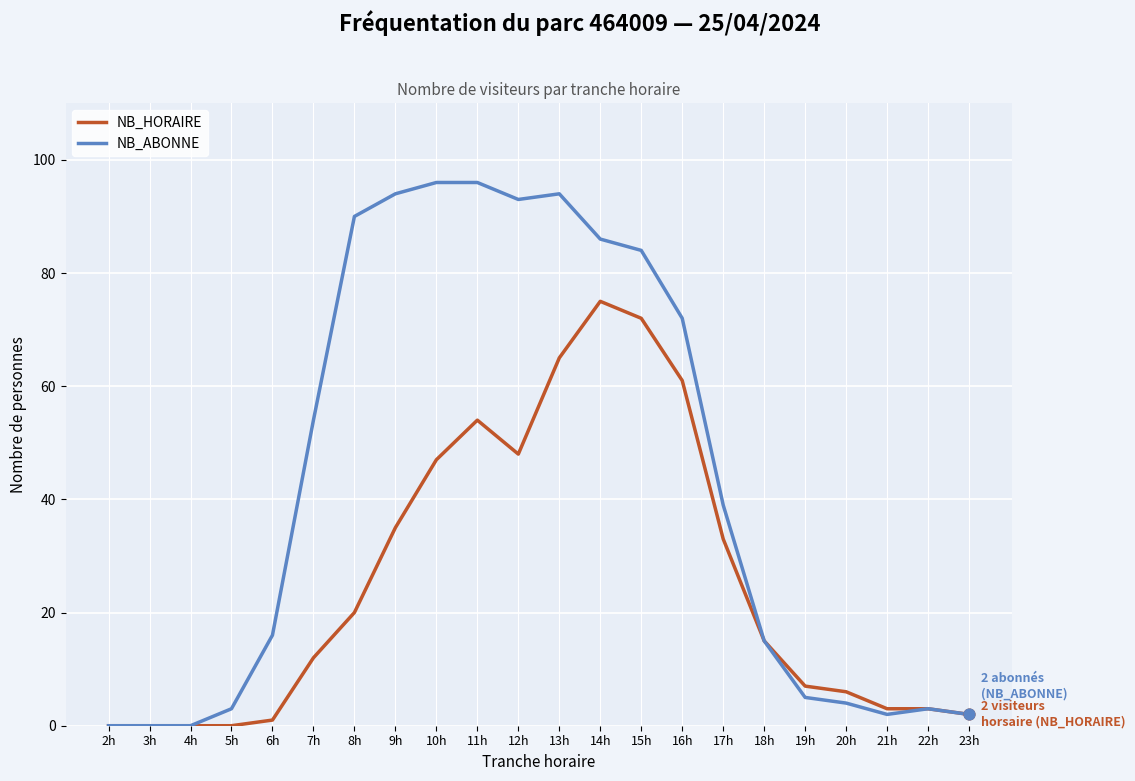

Is the value of NB_ABONNE at 8h greater than the value of NB_HORAIRE at 23h?

Yes